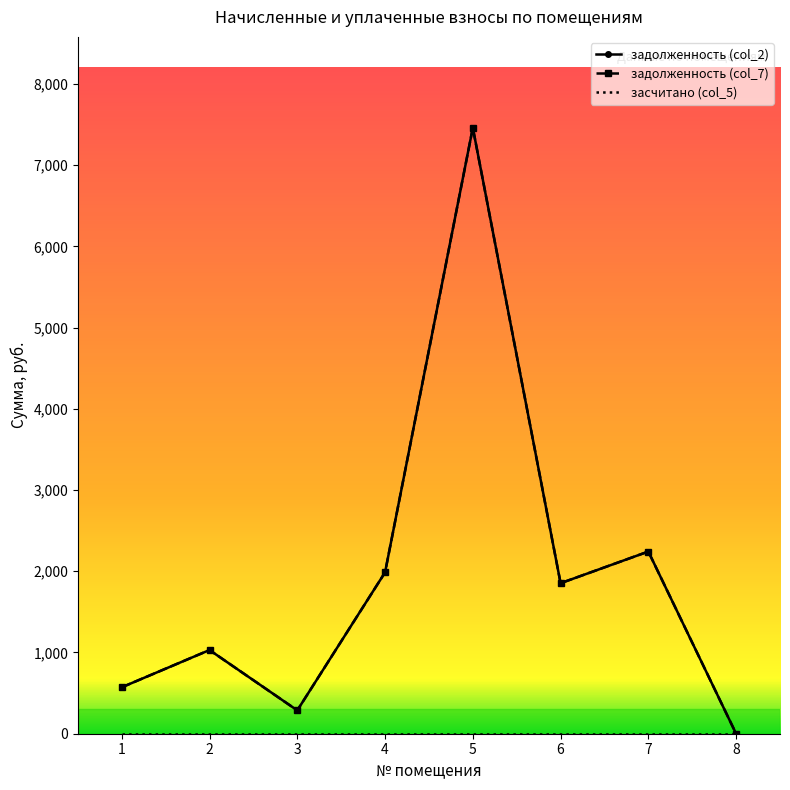

What is the average value of the задолженность (col_2) series?

1928.9